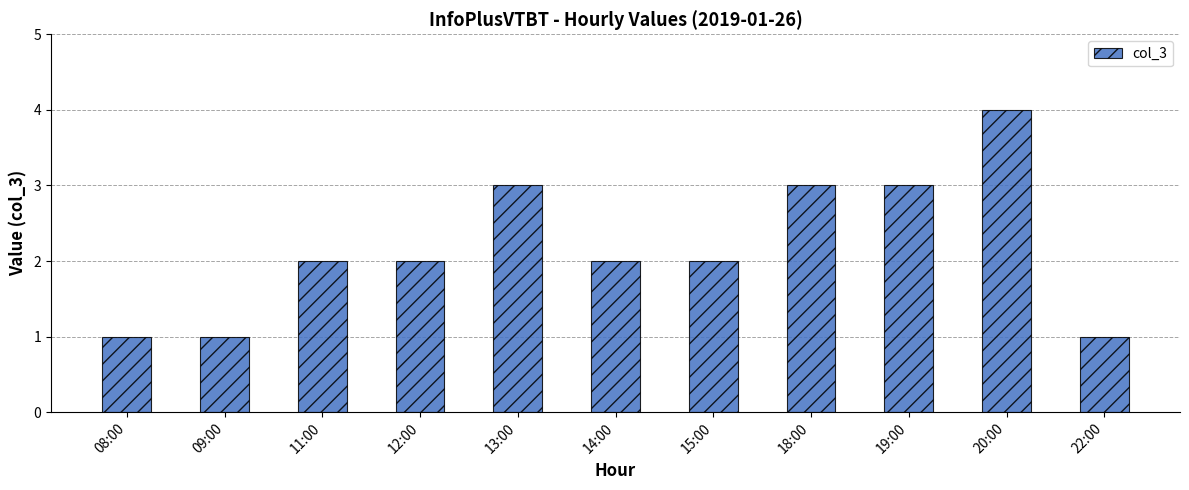

What is the value of the 6th bar from the left?

2